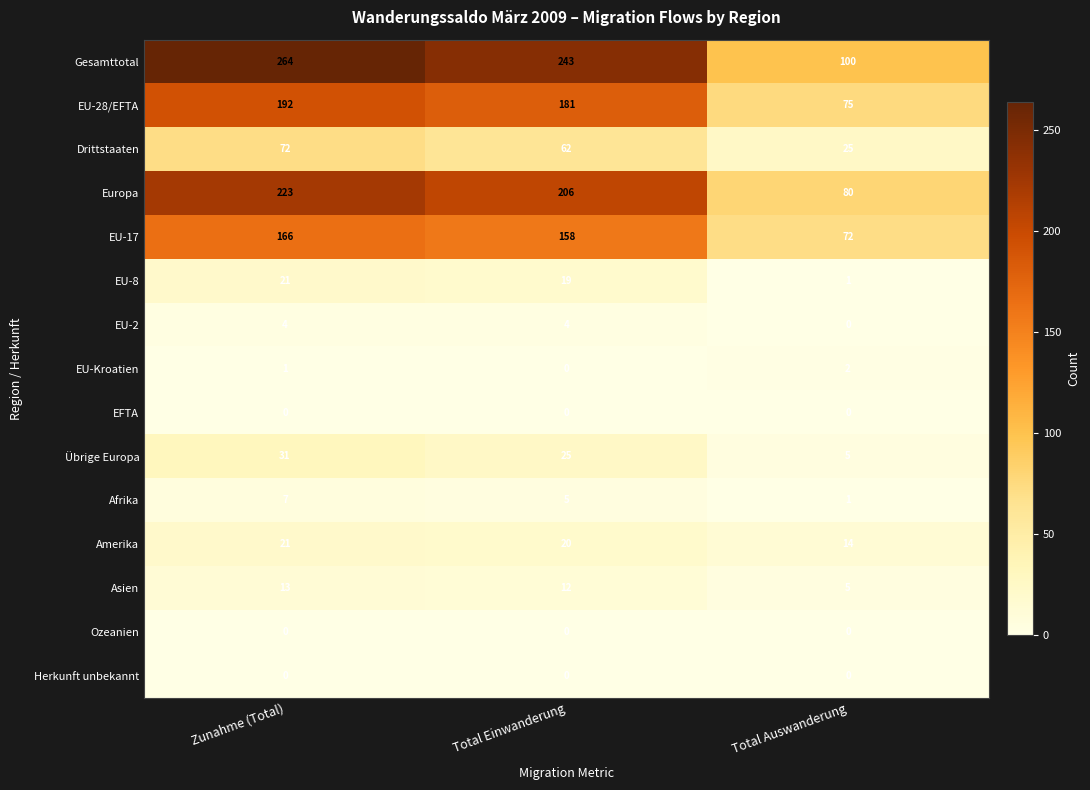

The value of Asien at Zunahme (Total) is 13. True or false?

True